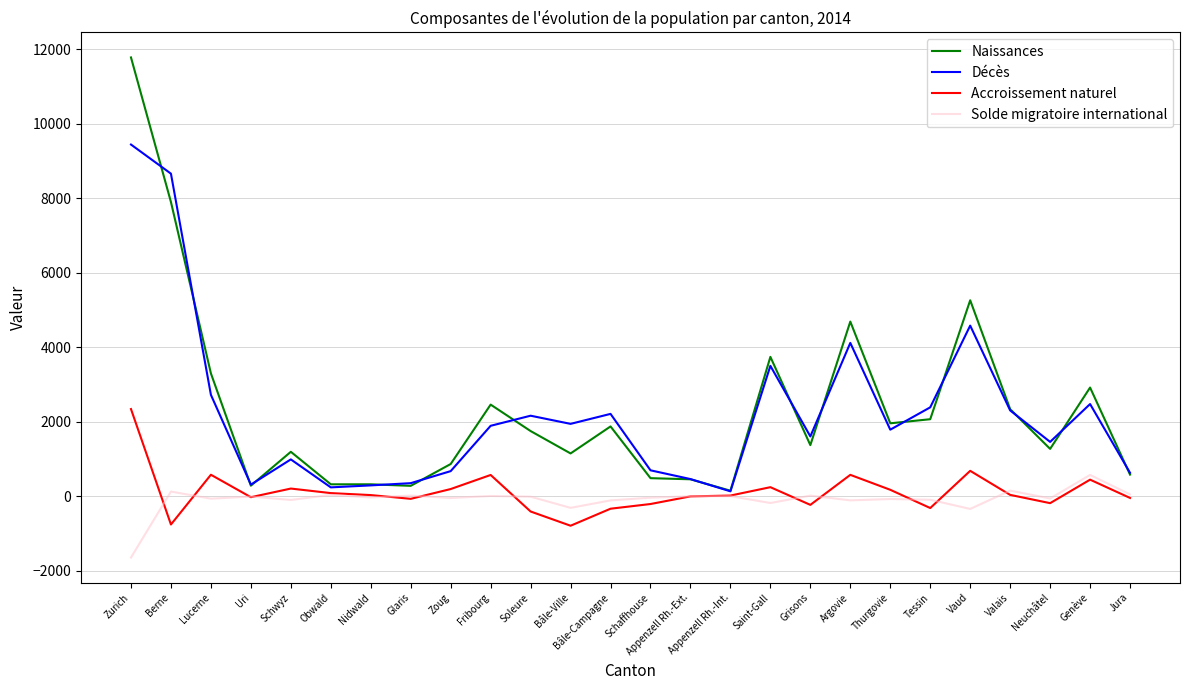

Between Bâle-Campagne and Appenzell Rh.-Int., which series saw the biggest shift?

Décès